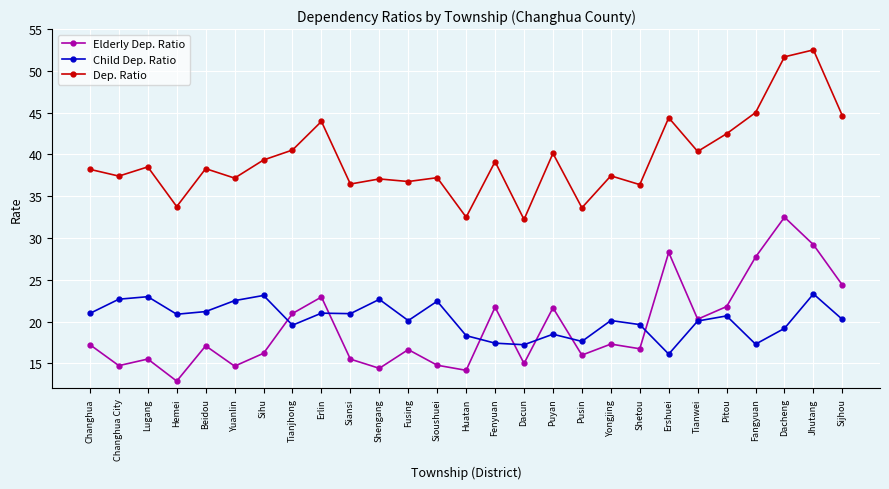

True or false: Elderly Dep. Ratio and Dep. Ratio cross at least once.

False